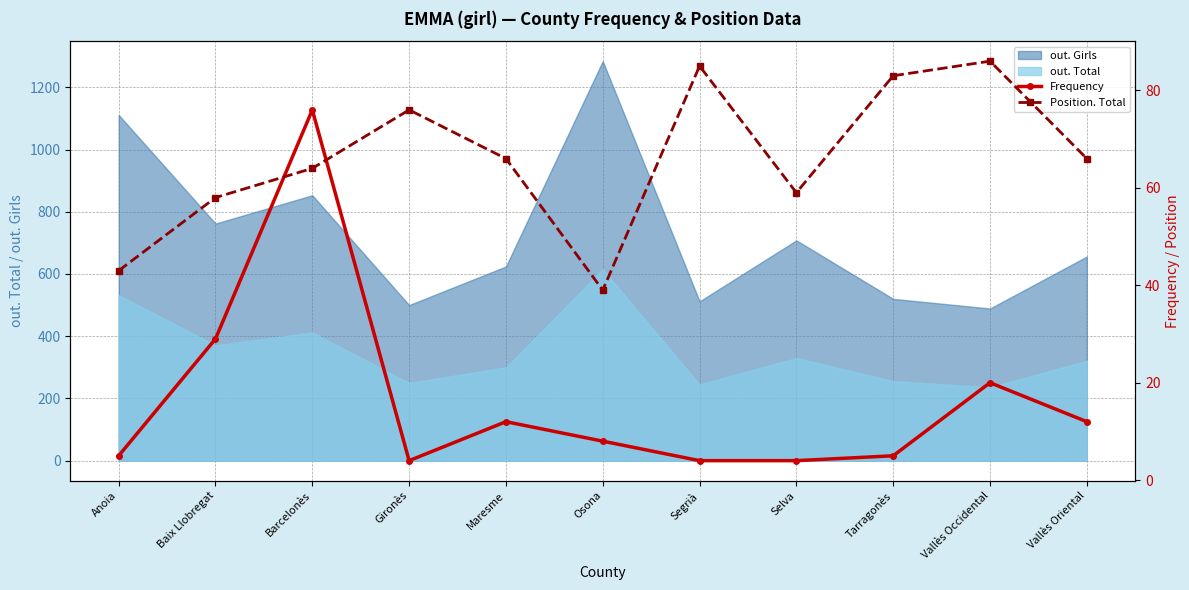

True or false: Frequency has more than 0 points higher than both neighbors.

True